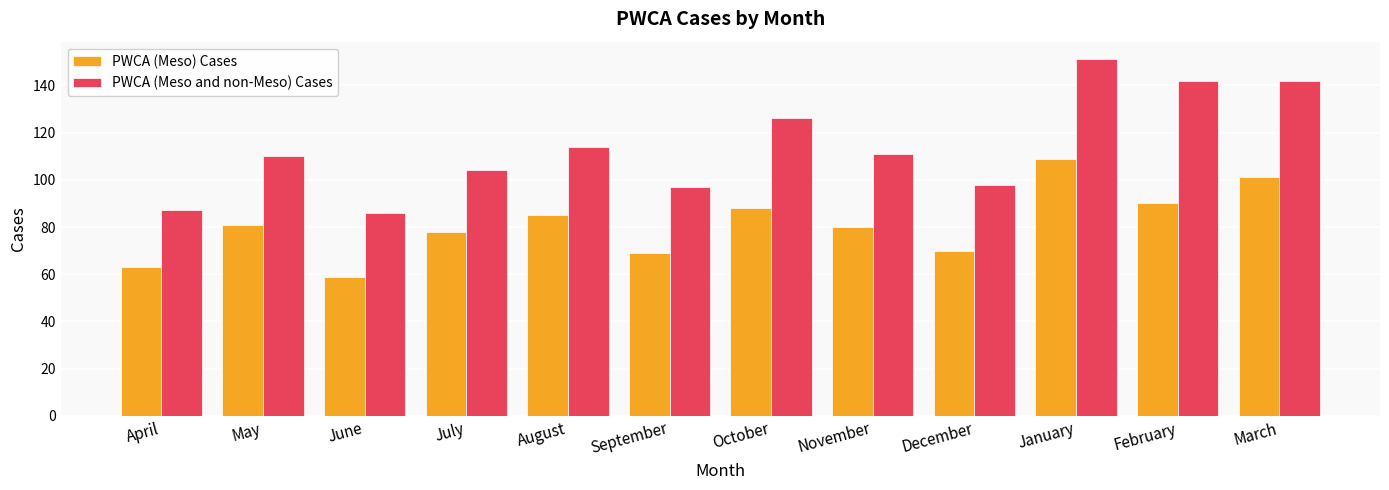

True or false: PWCA (Meso and non-Meso) Cases has a value of 30 at November.

False